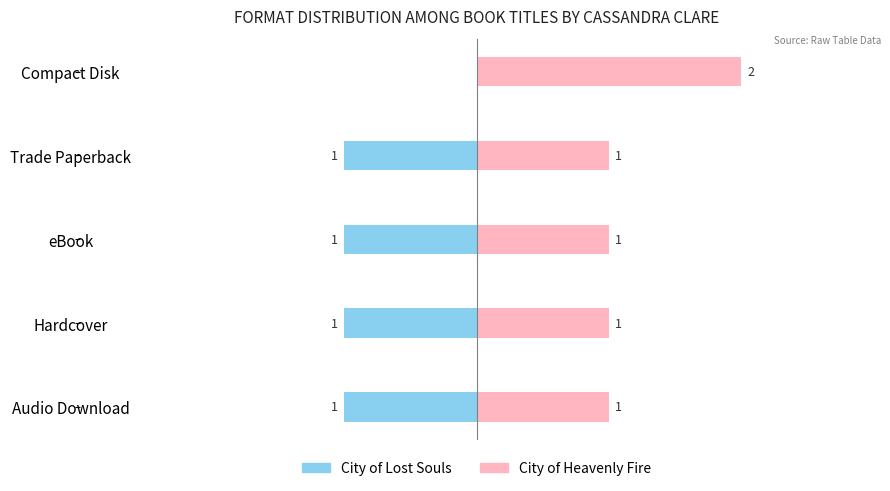

What are all the series names shown in the legend?

City of Lost Souls, City of Heavenly Fire